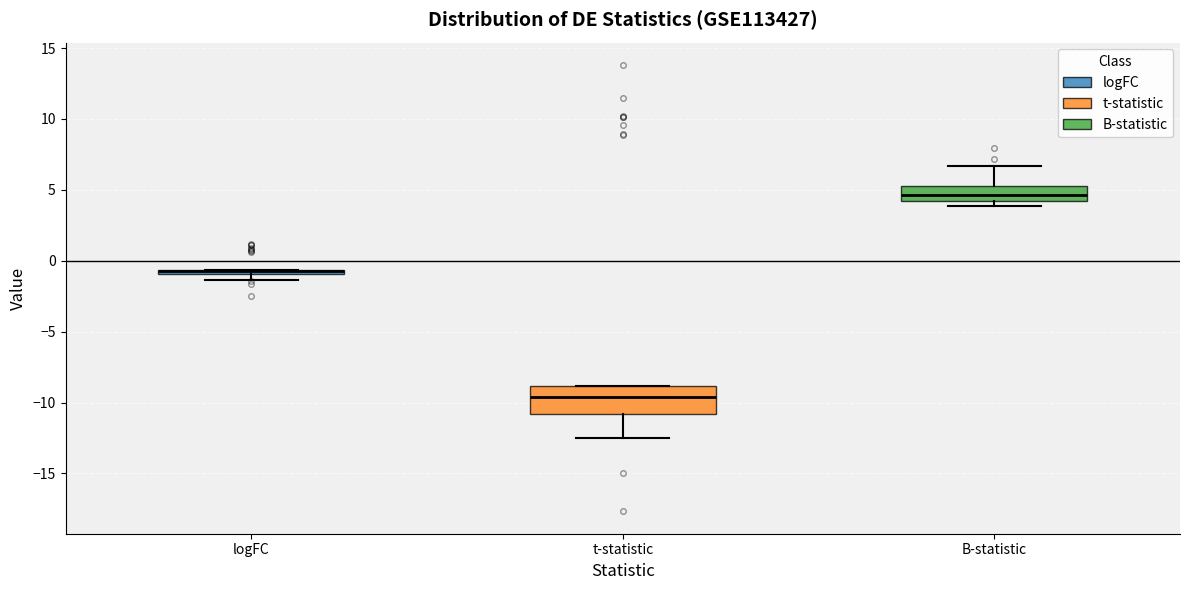

Comparing the boxes themselves (not the whiskers), which one is the tallest?

t-statistic